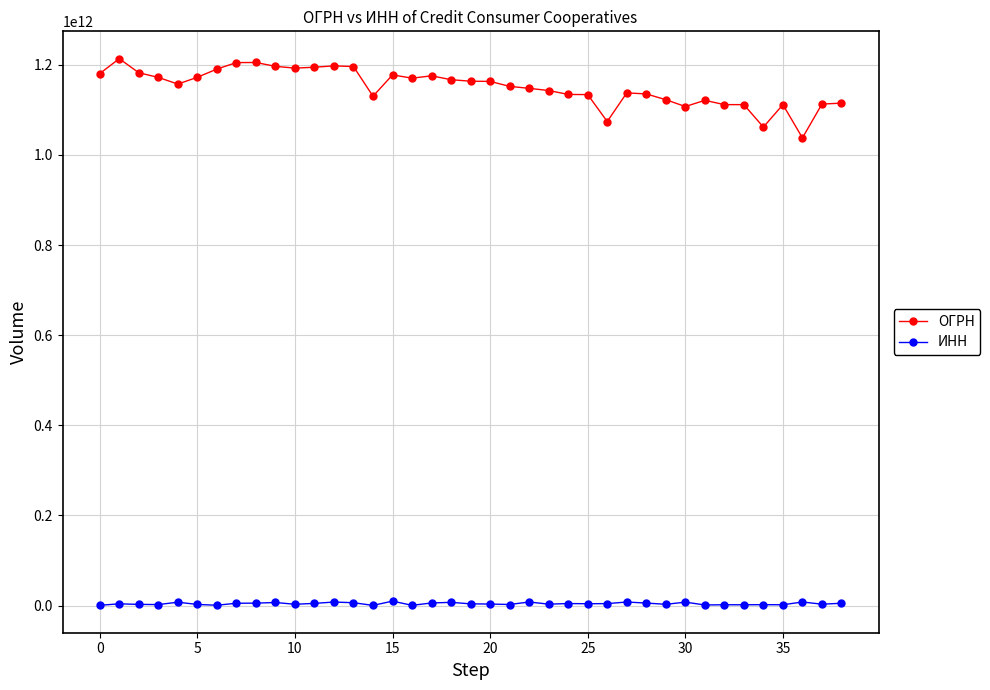

Which series has the largest total across all categories?

ОГРН